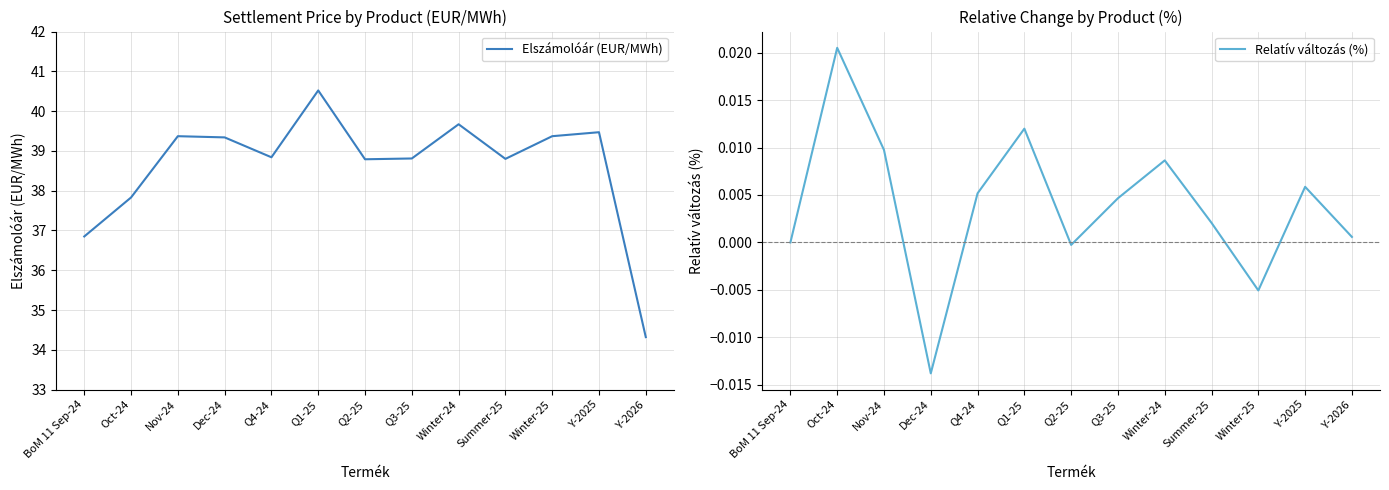

How many positive values does the Relatív változás (%) series have?

9